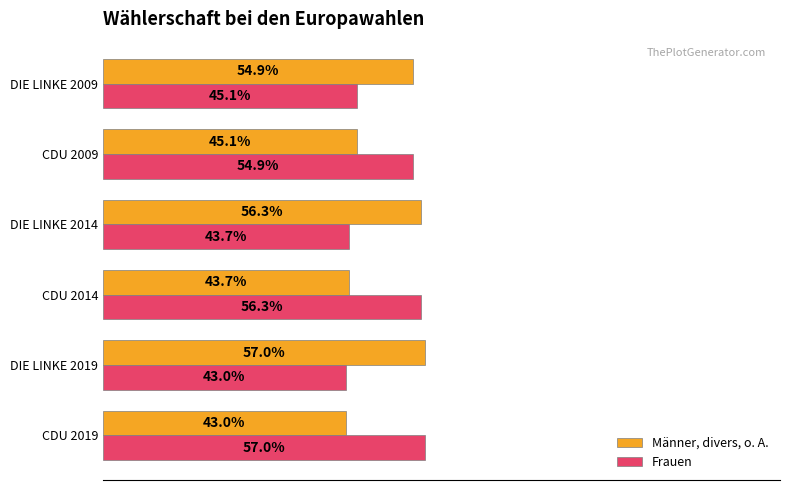

Where is Männer, divers, o. A. nearest to the value 50?

CDU 2009